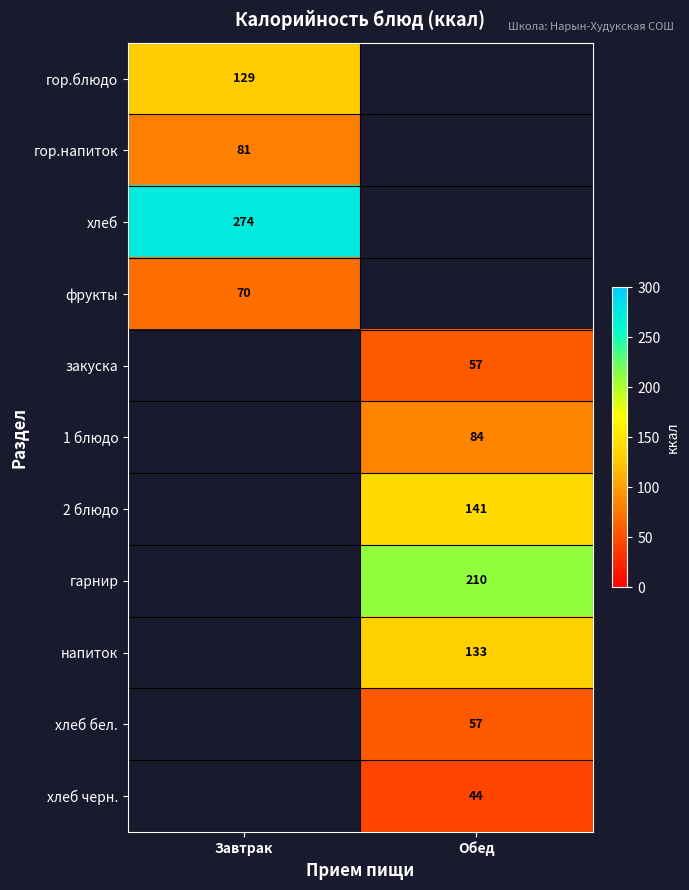

Is it true that хлеб черн. equals 44 at Обед?

True